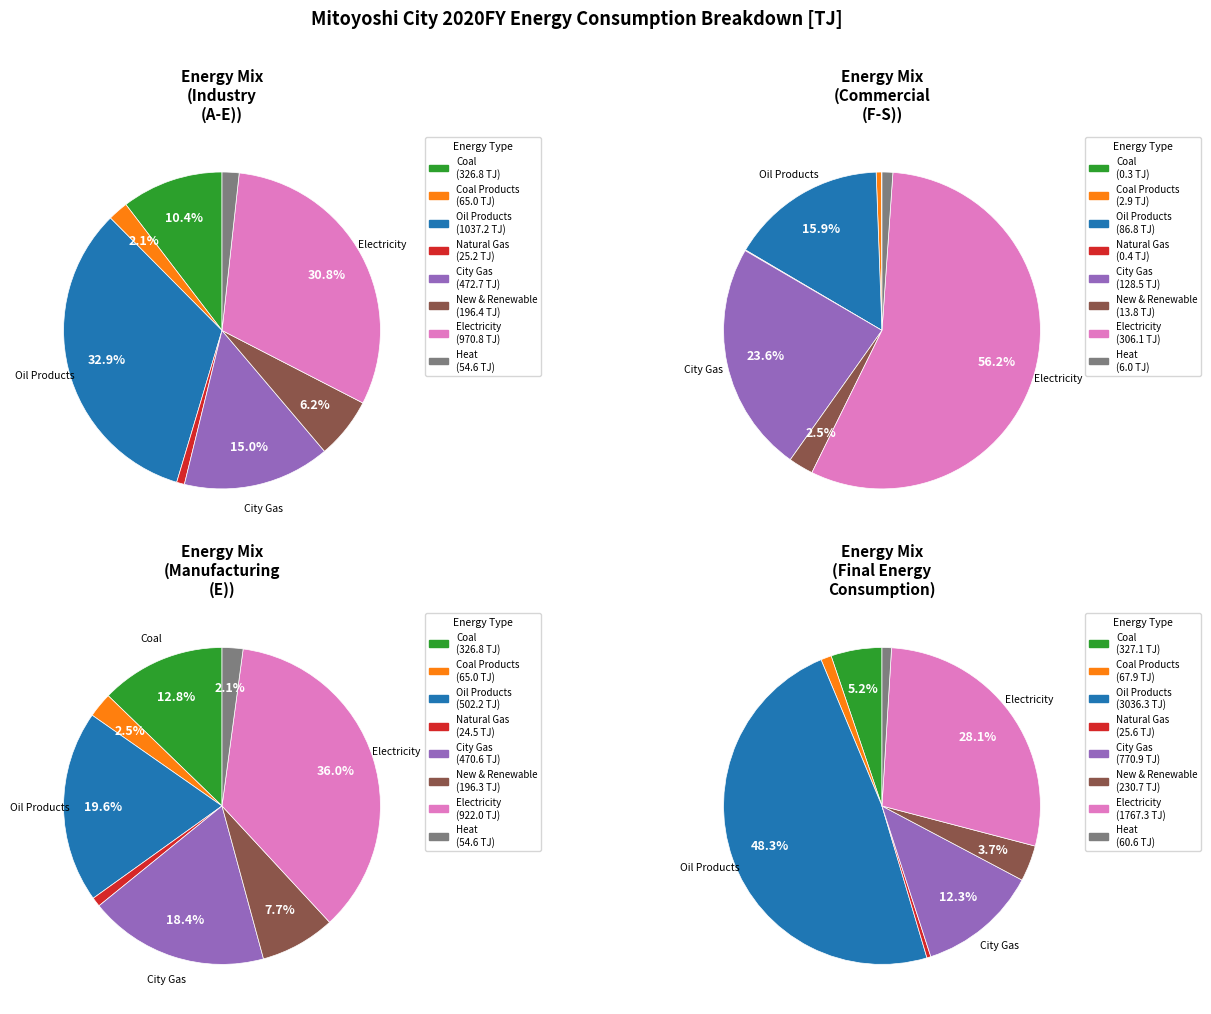

Is it true that New & Renewable Energy is 4% of the pie?

True